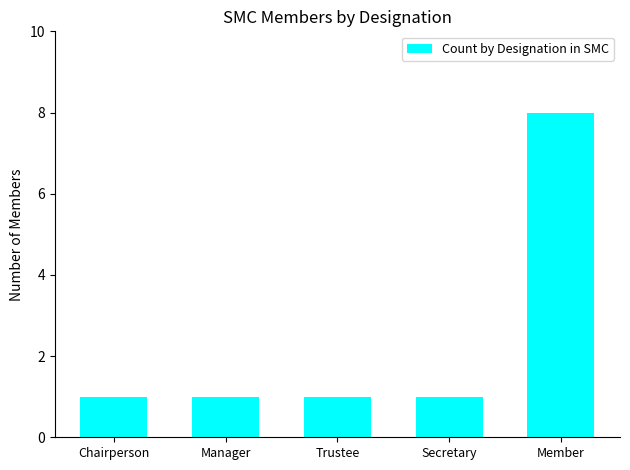

What is the ratio of the value at Secretary to the value at Manager?

1.0